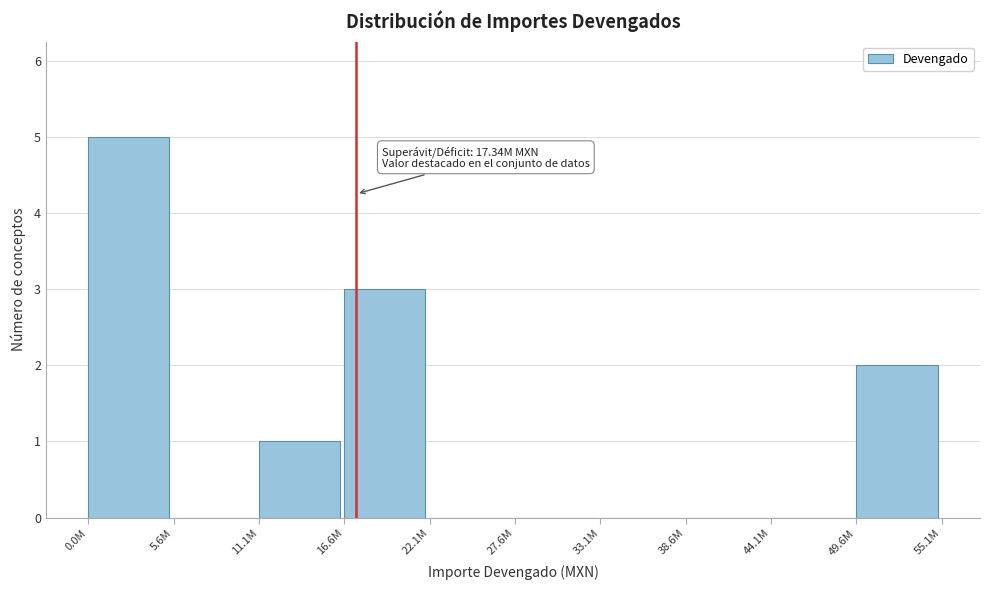

Reading left to right, list all the values displayed in this chart.

0.0M=5	5.6M=0	11.1M=1	16.6M=3	22.1M=0	27.6M=0	33.1M=0	38.6M=0	44.1M=0	49.6M=2